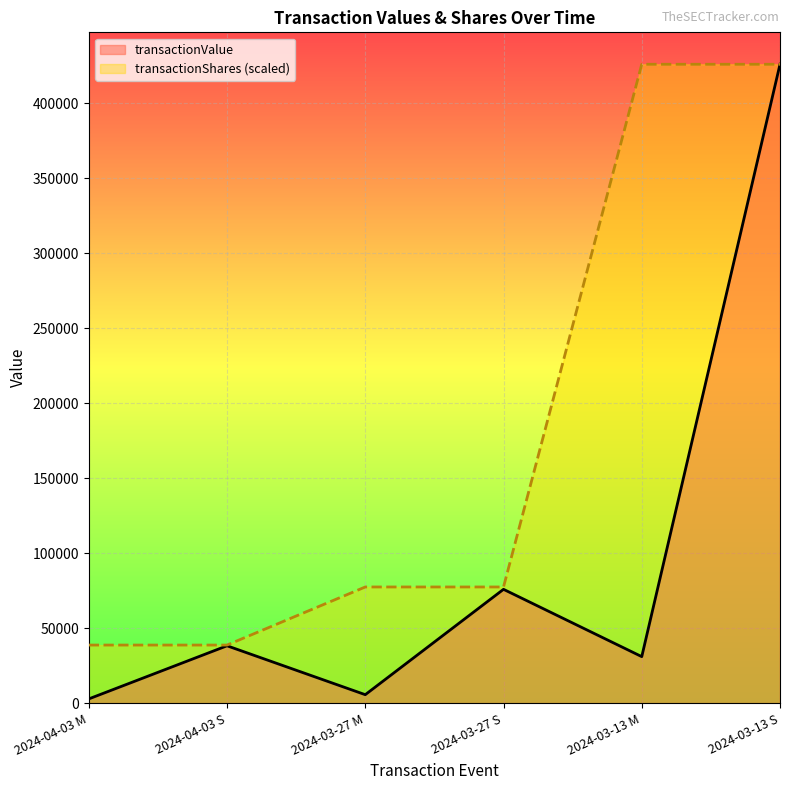

Which category has the highest value in the transactionValue series?

2024-03-13 S